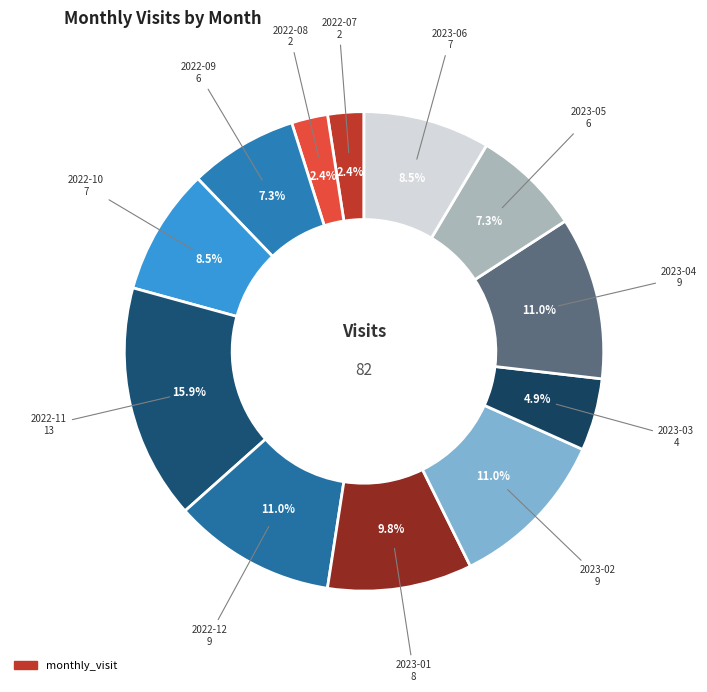

How many segments does this pie chart have?

12